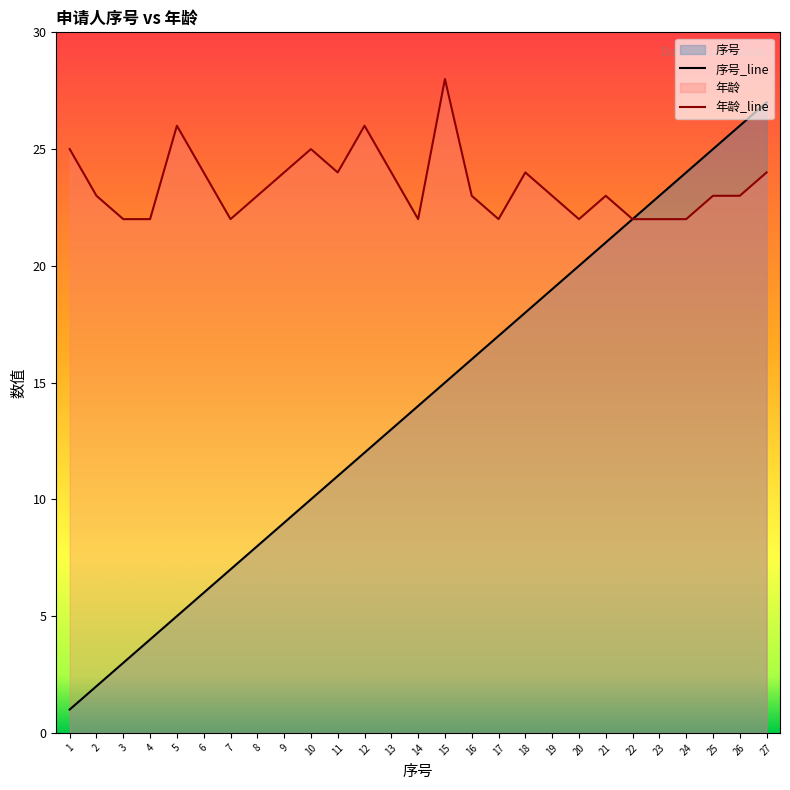

Which has a higher value, 1 or 12?

12